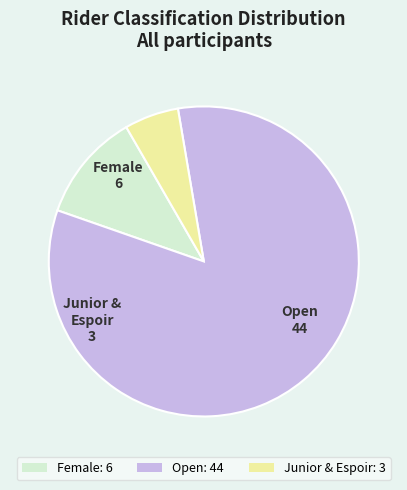

Is it true that Open: 44 is 96% of the pie?

False